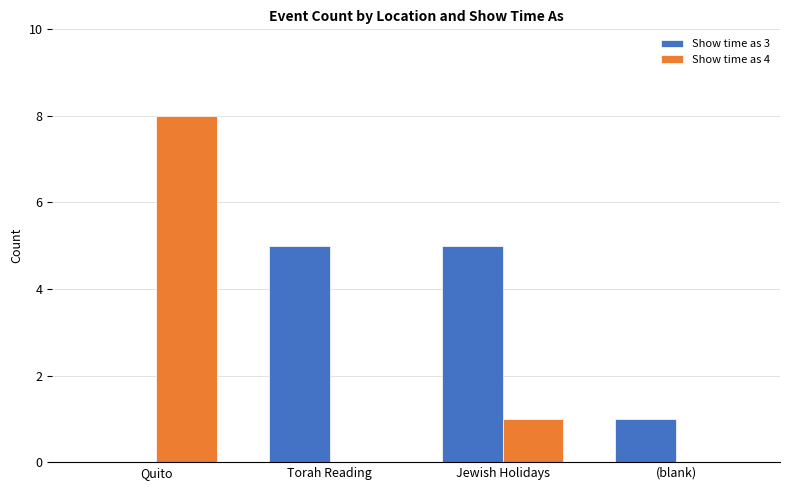

Reading right to left, transcribe all the data shown in this chart.

Show time as 3: 1	5	5	0
Show time as 4: 0	1	0	8